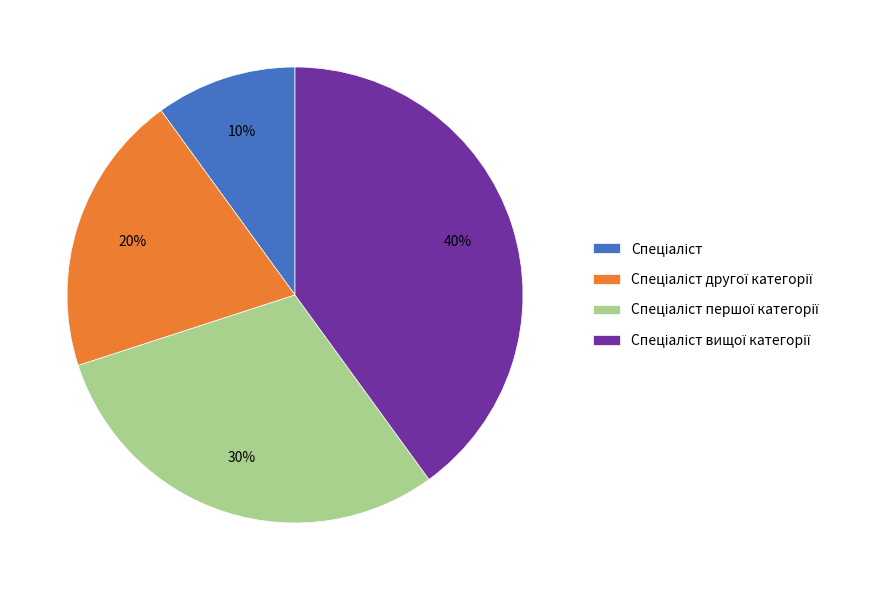

Is there any slice that represents more than half of the pie?

No